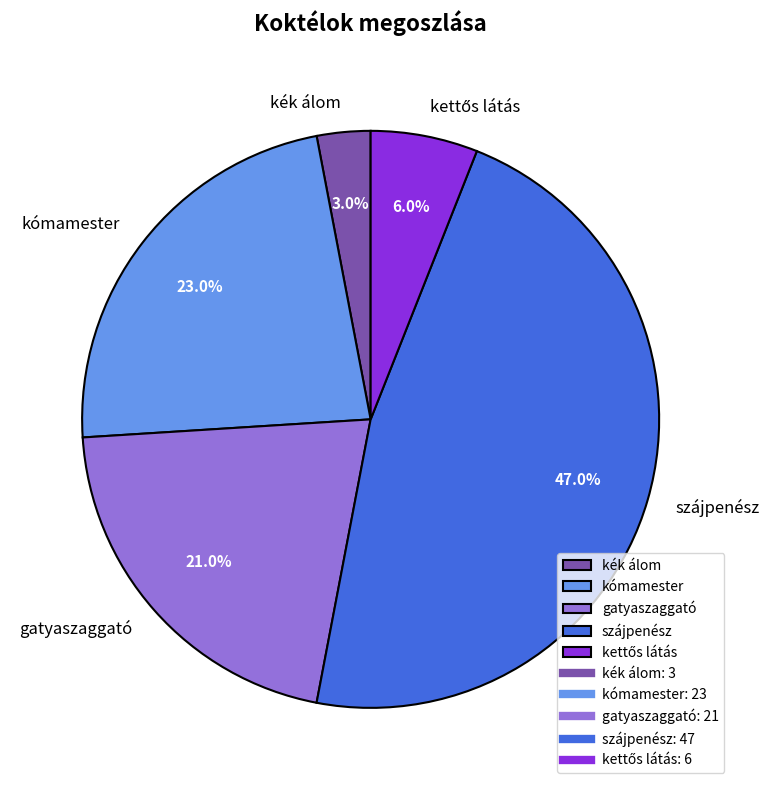

What portion of the pie excludes kék álom?

97.0%